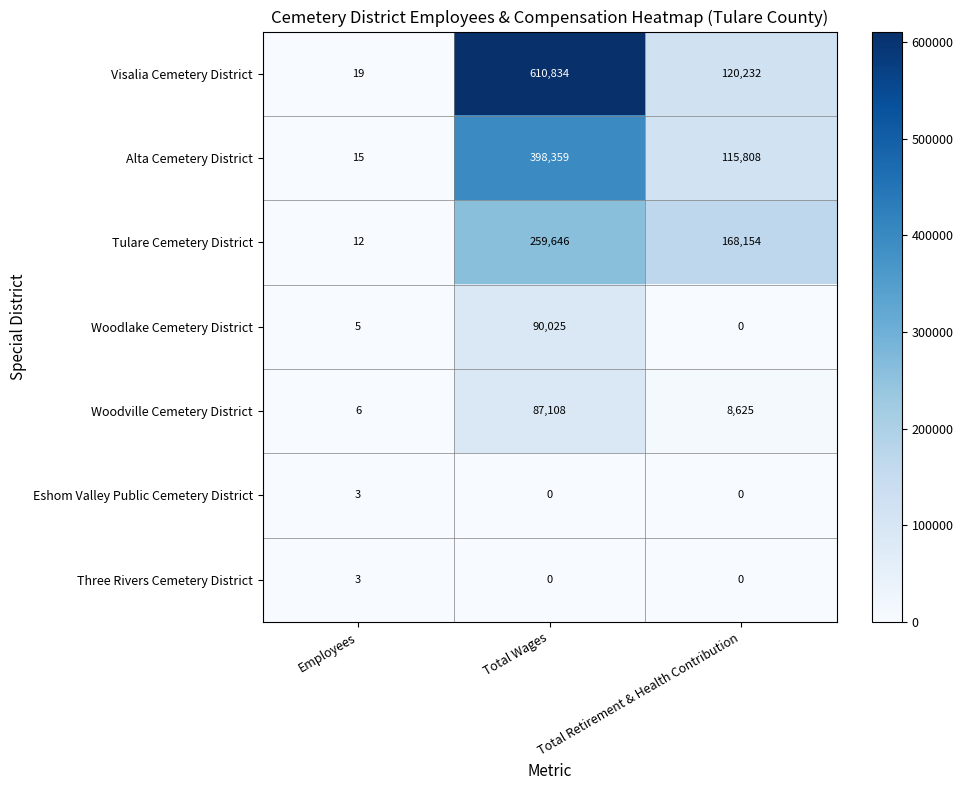

Which category has the highest value in the Woodville Cemetery District series?

Total Wages